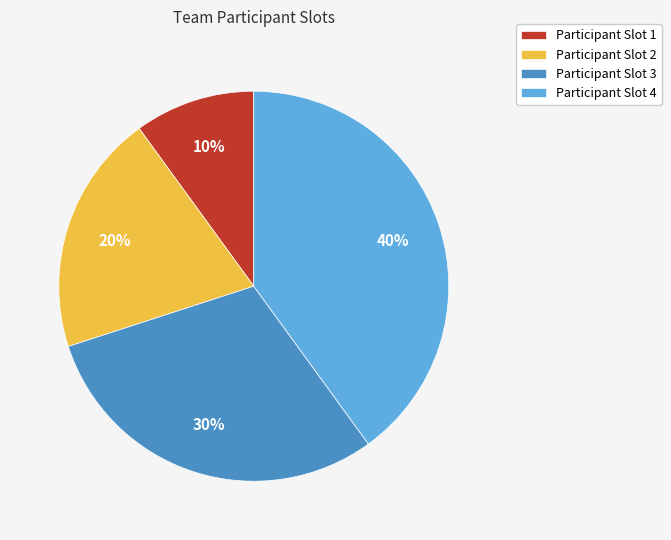

Does any single category account for the majority?

No